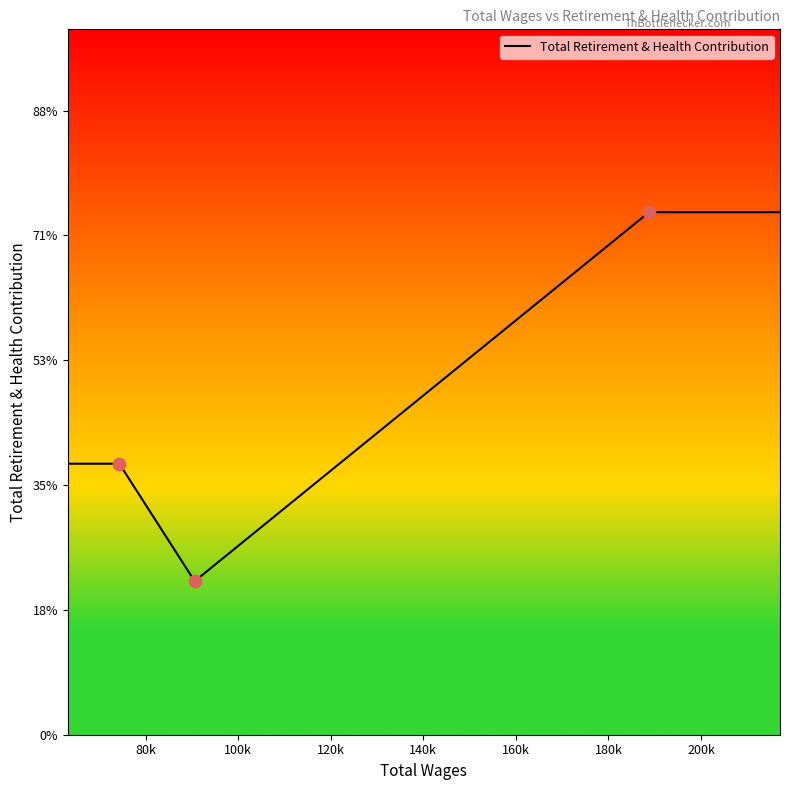

Which has a higher value, 90570.0 or 74291.0?

74291.0